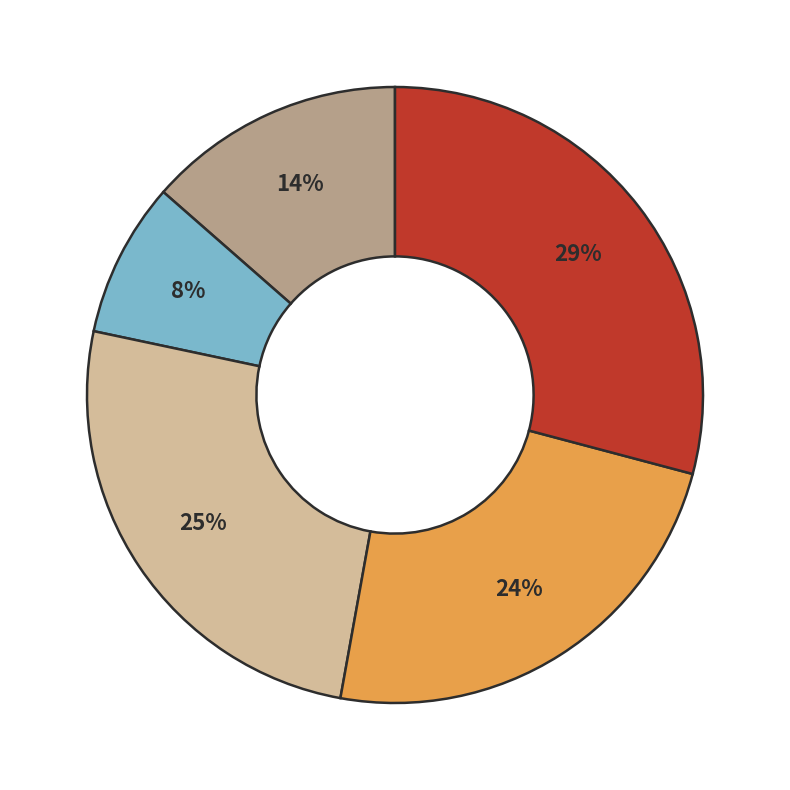

Is there a majority slice in this chart?

No